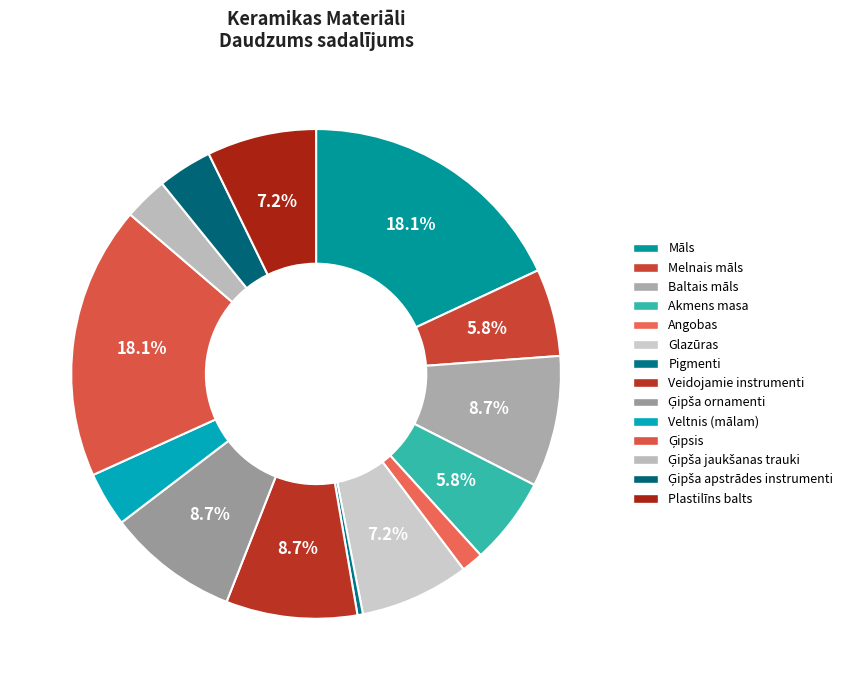

How many slices are in this pie chart?

14